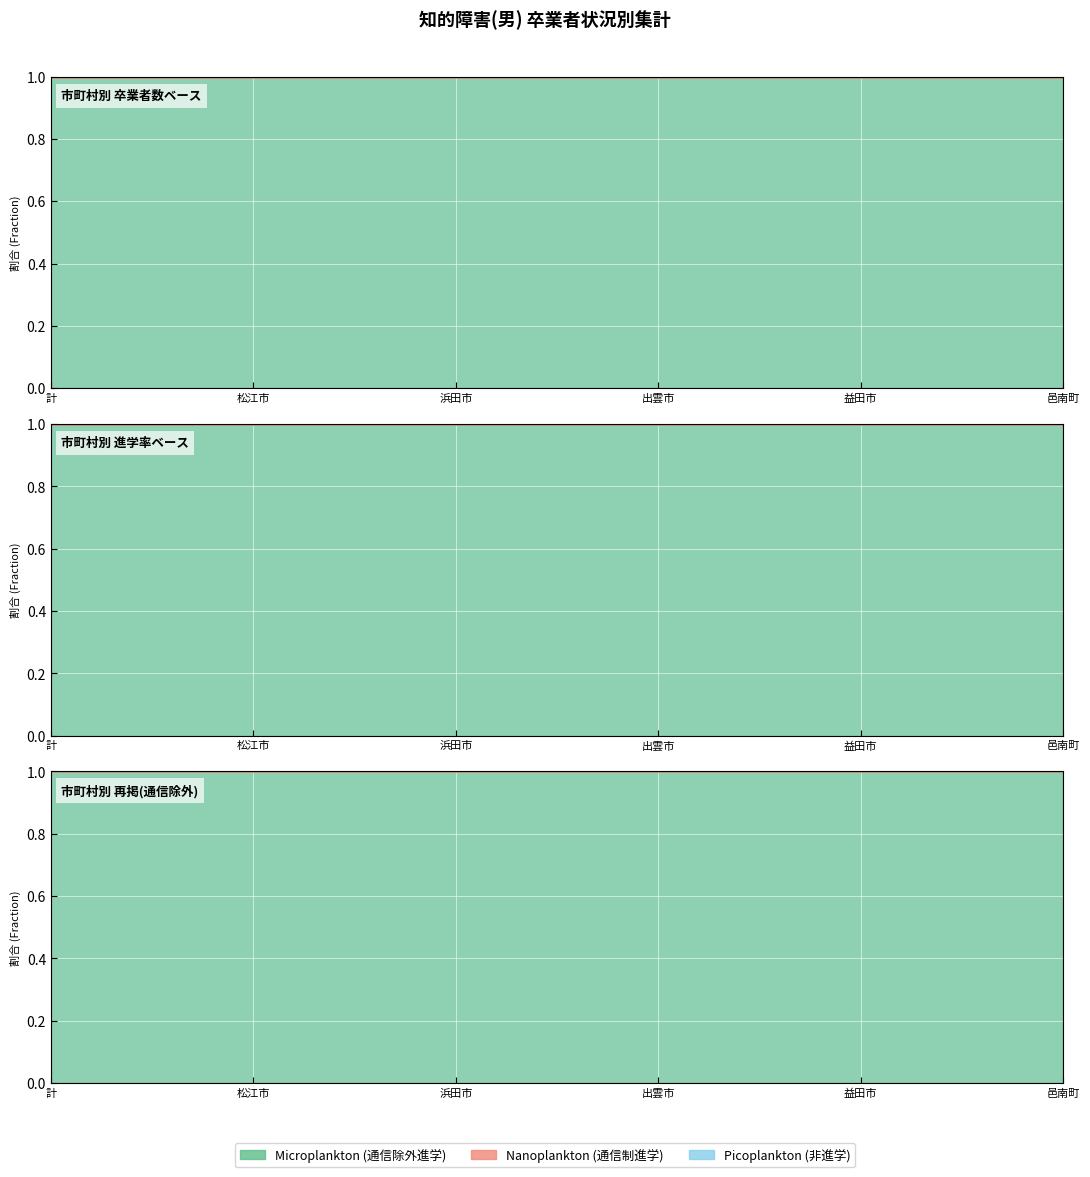

What is the sum of all 通信制を除く進学率(%) values?

600